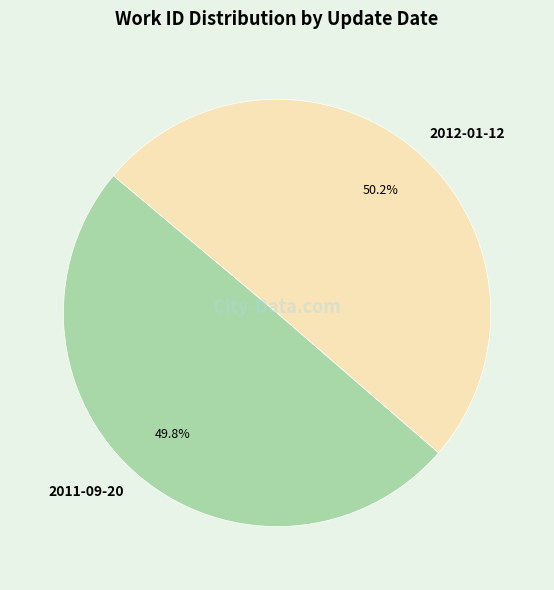

To the nearest percent, what portion does 2011-09-20 represent?

50%